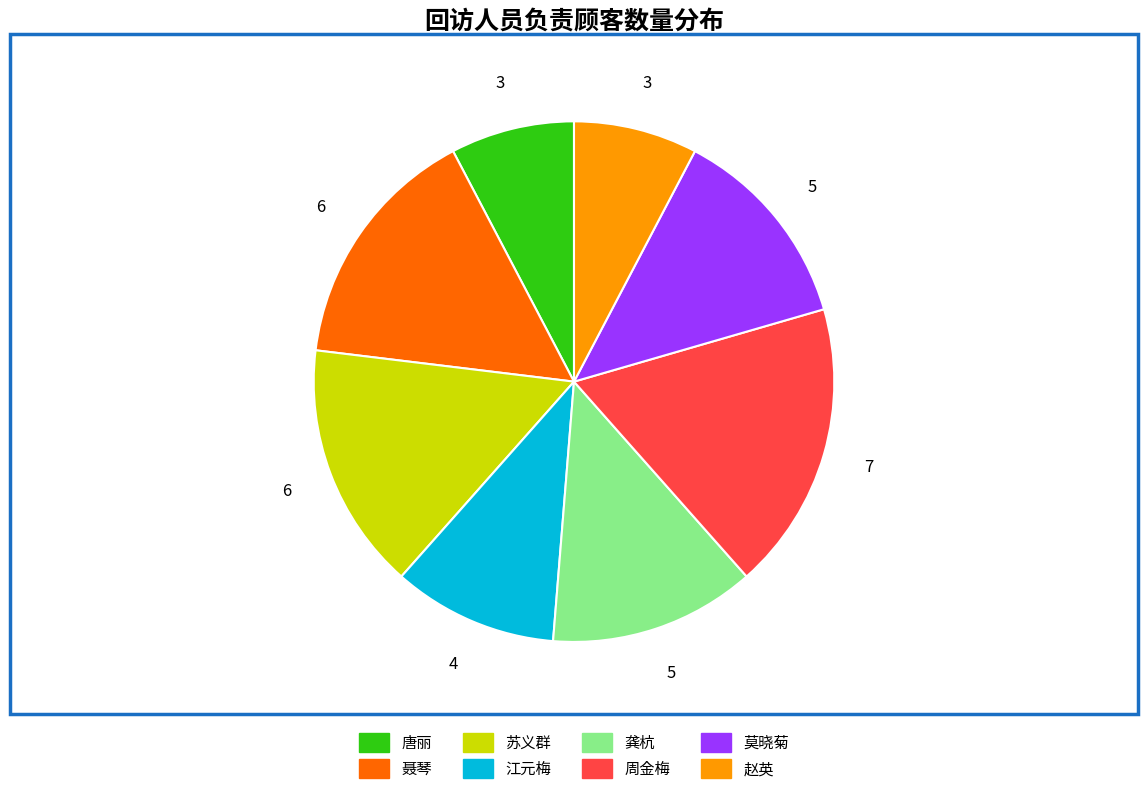

Which category has the biggest portion of the pie?

周金梅